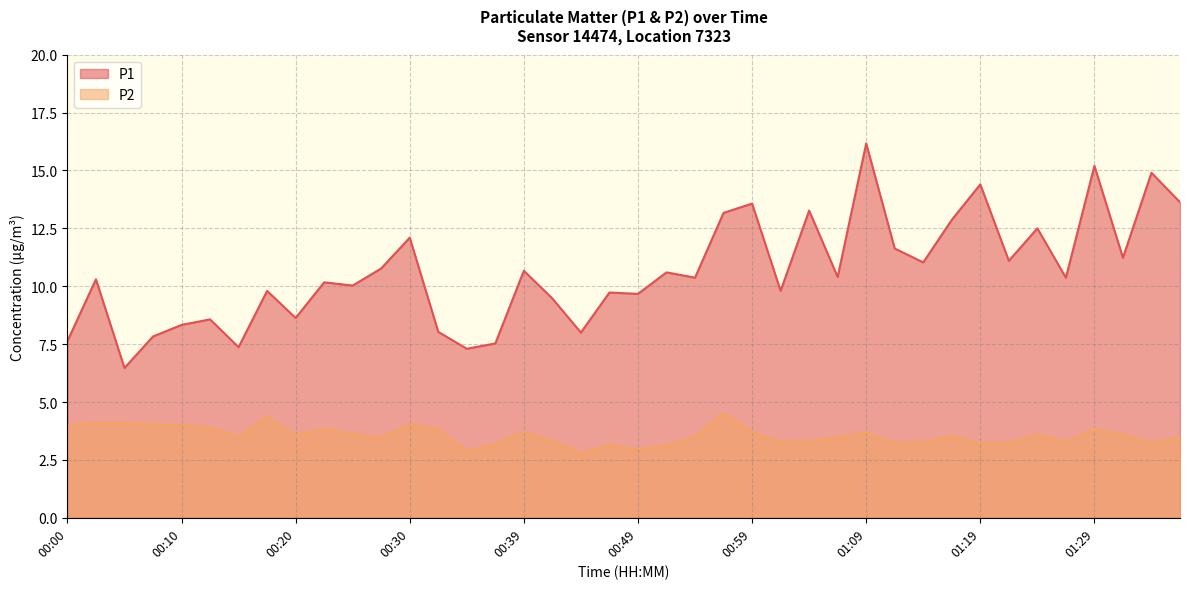

True or false: P2 and P1 intersect in this chart.

False